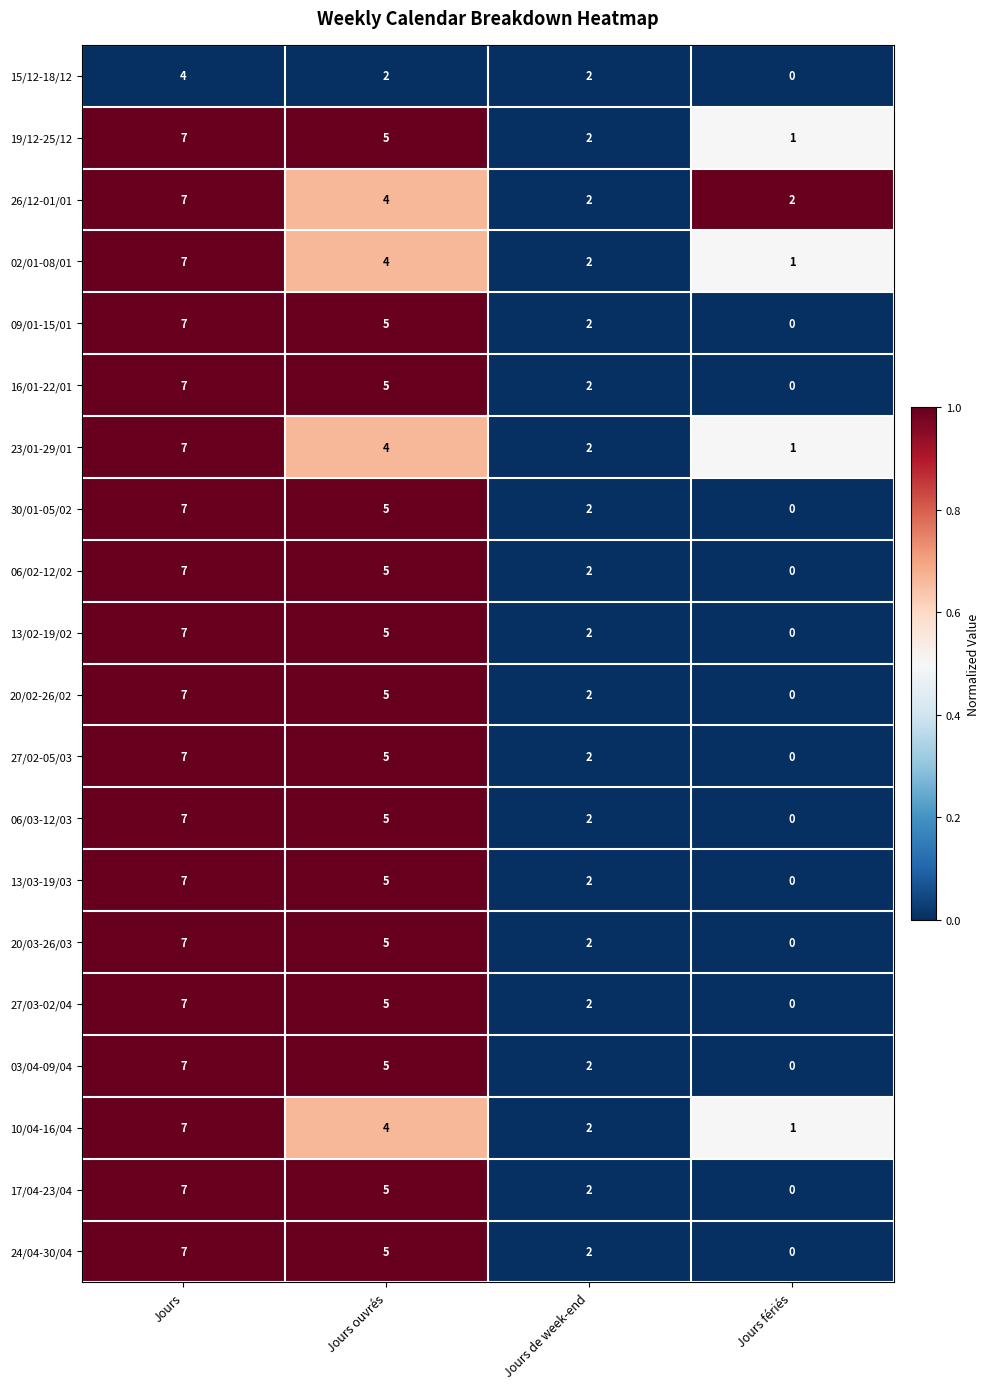

What is the sum of all 09/01-15/01 values?

14